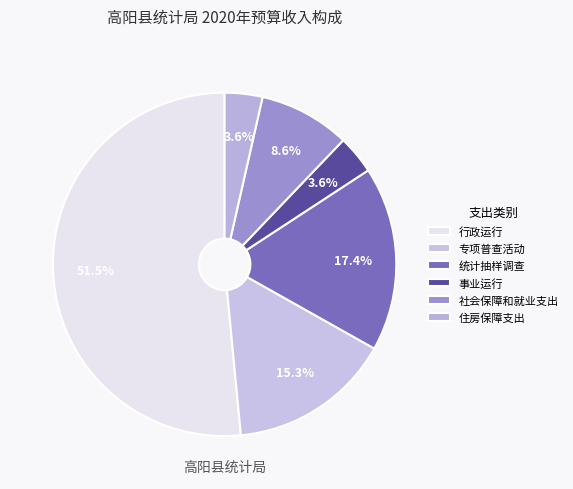

How many segments does this pie chart have?

6